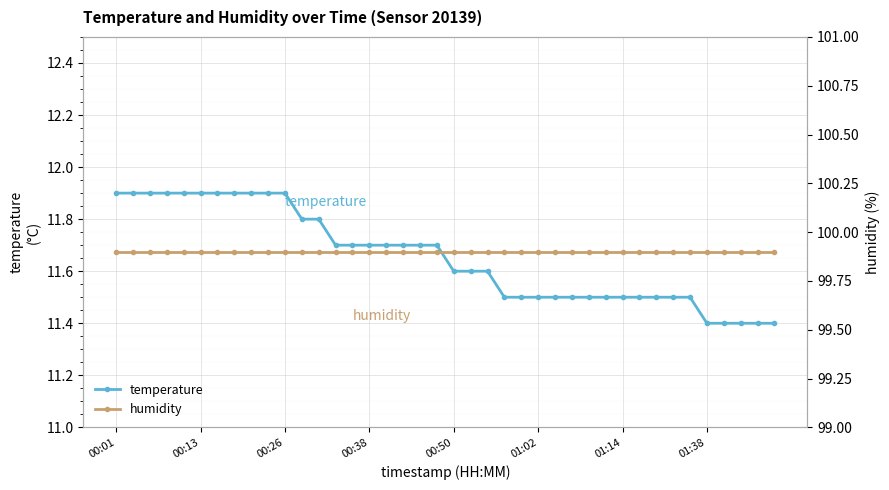

Which series has the largest total across all categories?

humidity